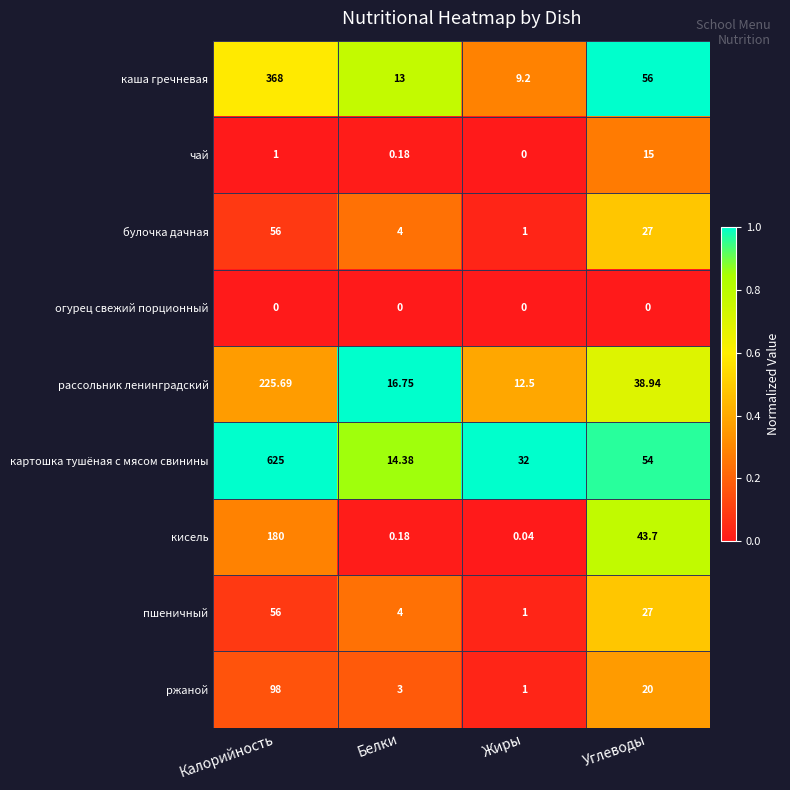

Rank the categories by рассольник ленинградский value from lowest to highest.

Жиры, Белки, Углеводы, Калорийность